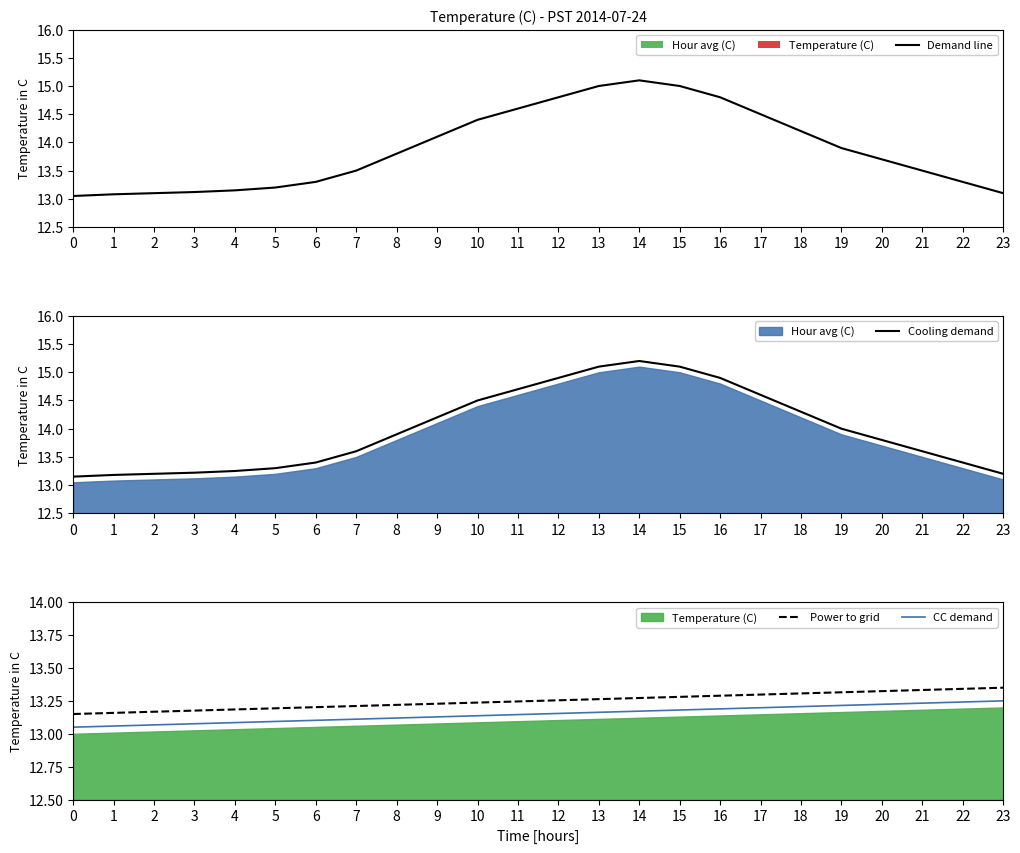

What is the value of the Cooling demand point at the 4th from the left?

13.2